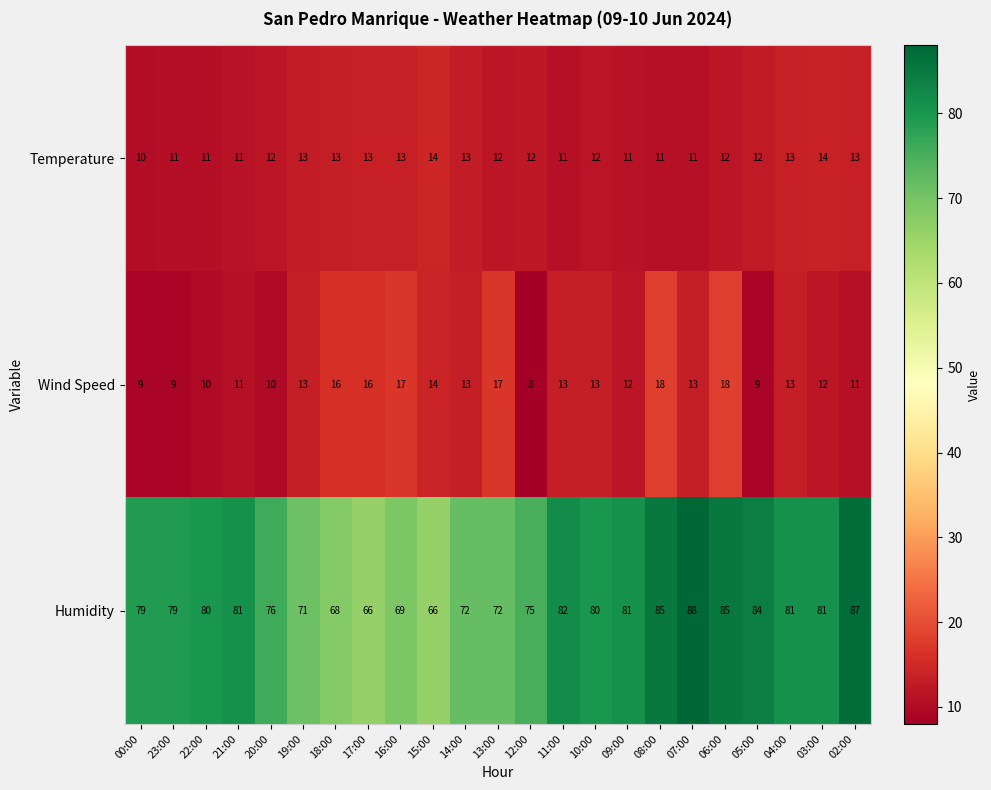

How many data points in Temperature are less than 12?

8